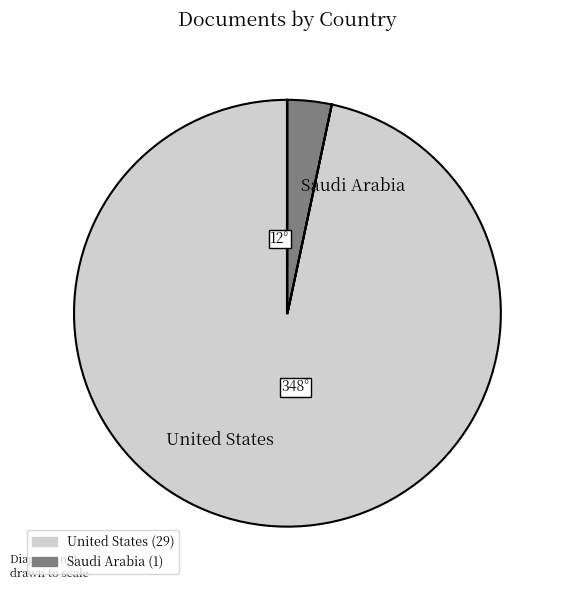

Rank the categories by value from lowest to highest.

Saudi Arabia, United States